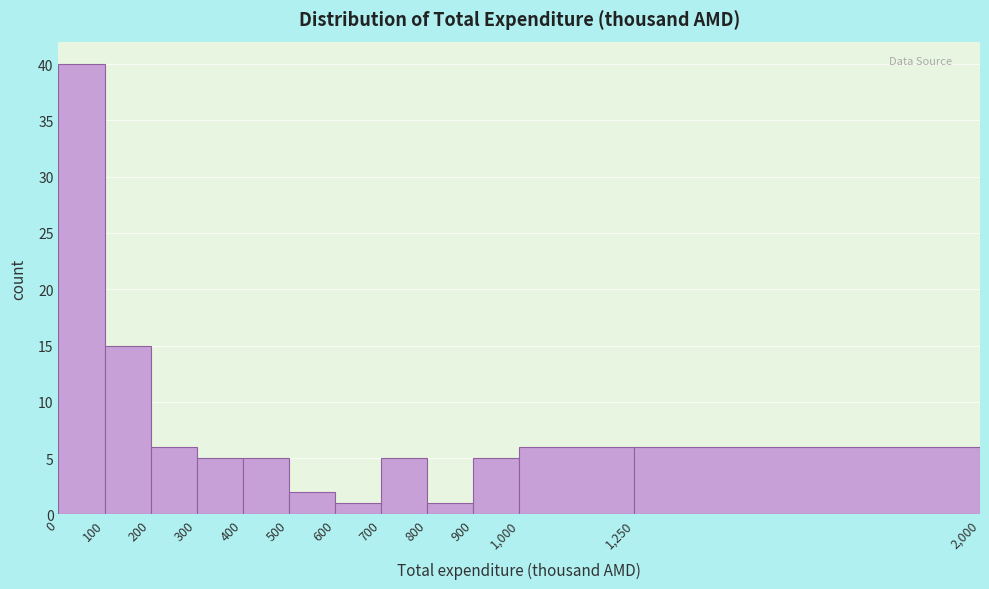

Which range on the x-axis has the tallest bar?

0 to 100